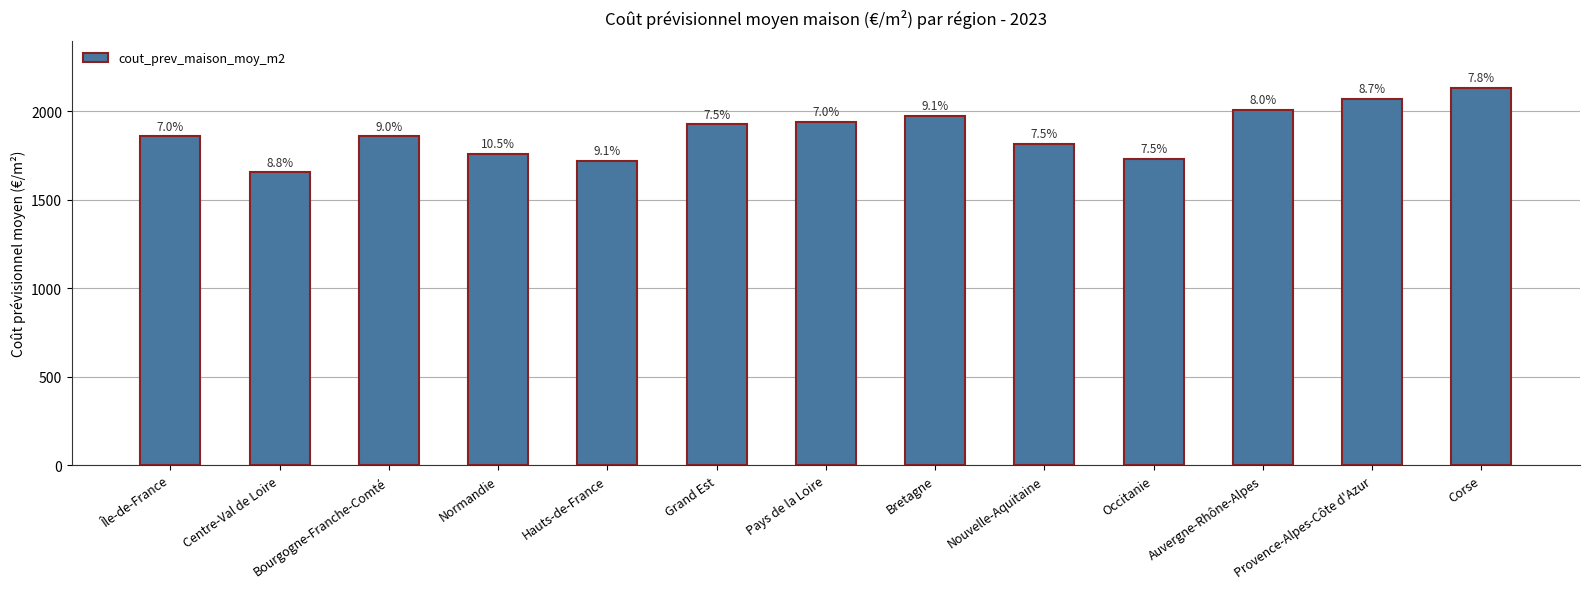

What is the difference between the maximum and minimum values?

476